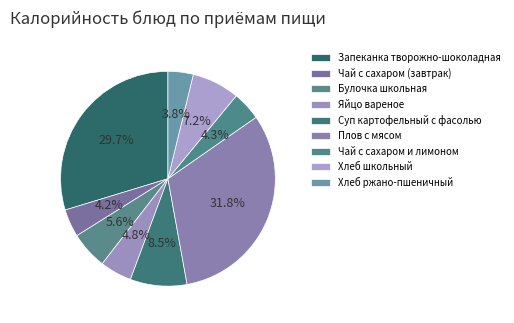

How many segments does this pie chart have?

9